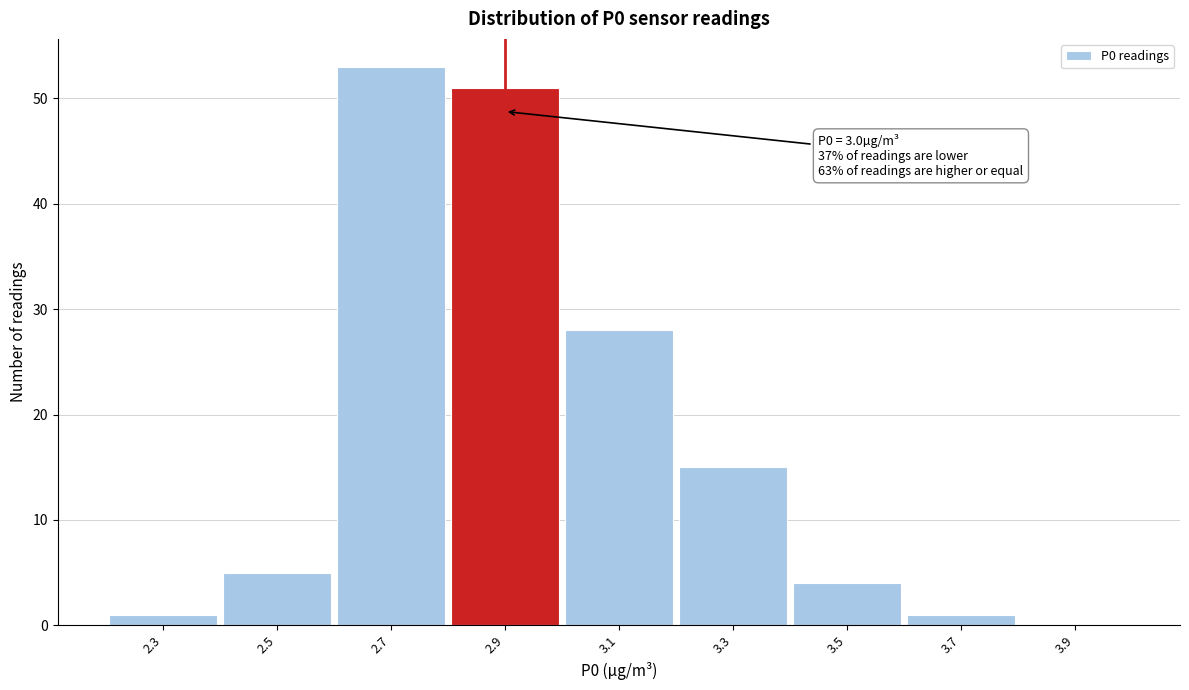

Reading left to right, what are all the values shown in this chart?

2.3=1	2.5=5	2.7=53	2.9=51	3.1=28	3.3=15	3.5=4	3.7=1	3.9=0